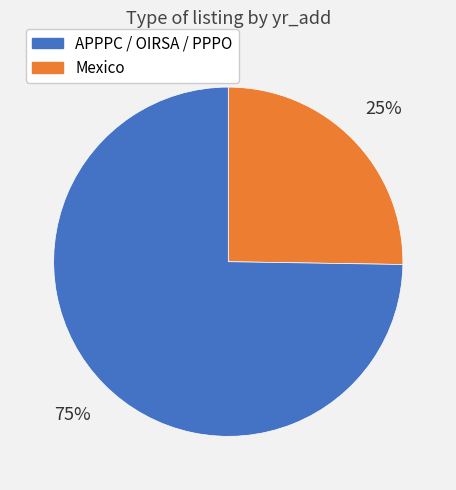

Does any single category account for the majority?

Yes